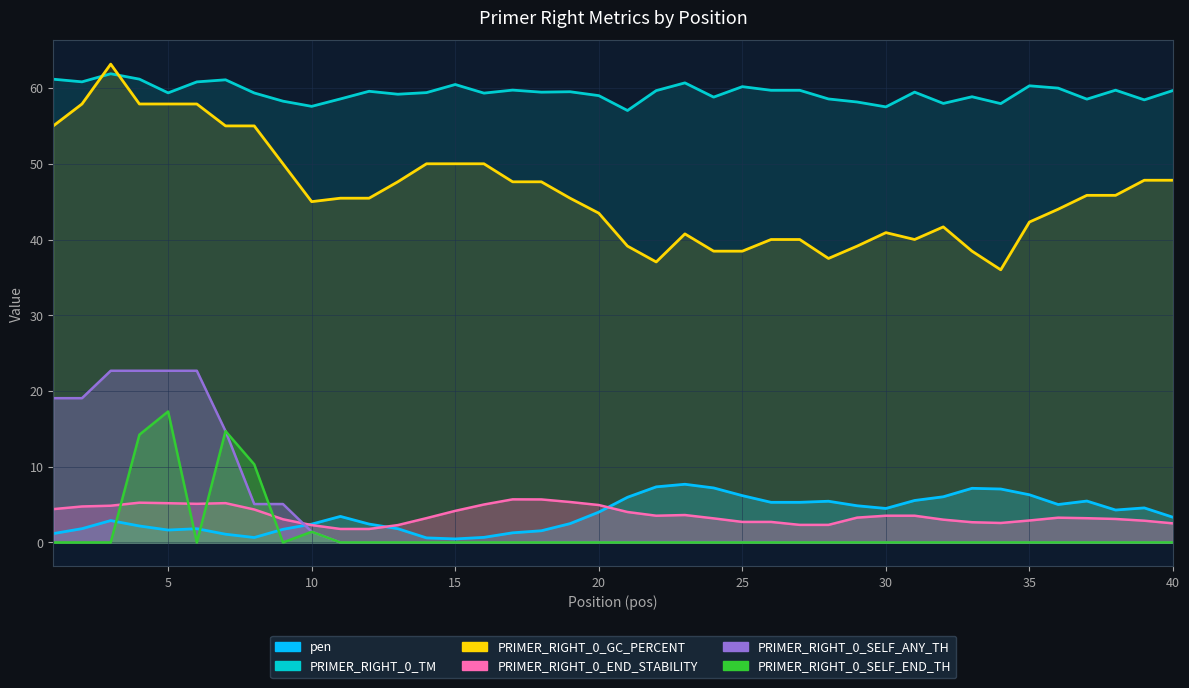

The value of PRIMER_RIGHT_0_TM at 31 is 59.5. True or false?

True